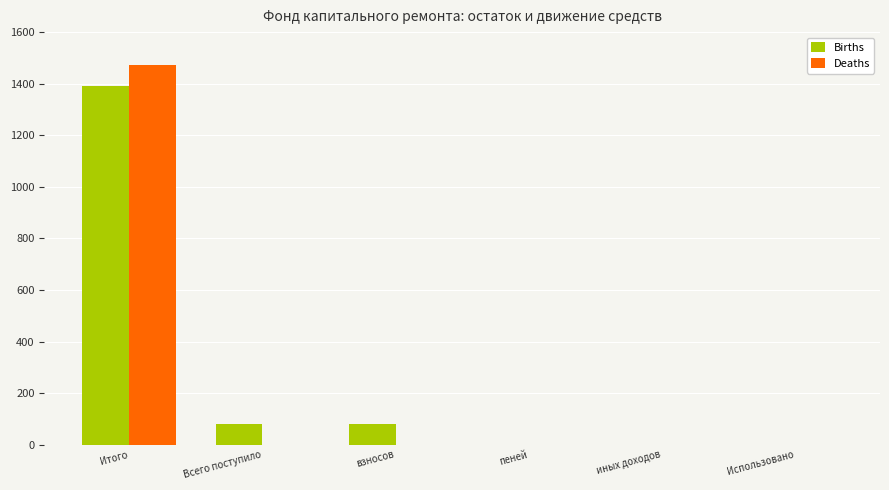

At which category is the sum across all series the highest?

Итого